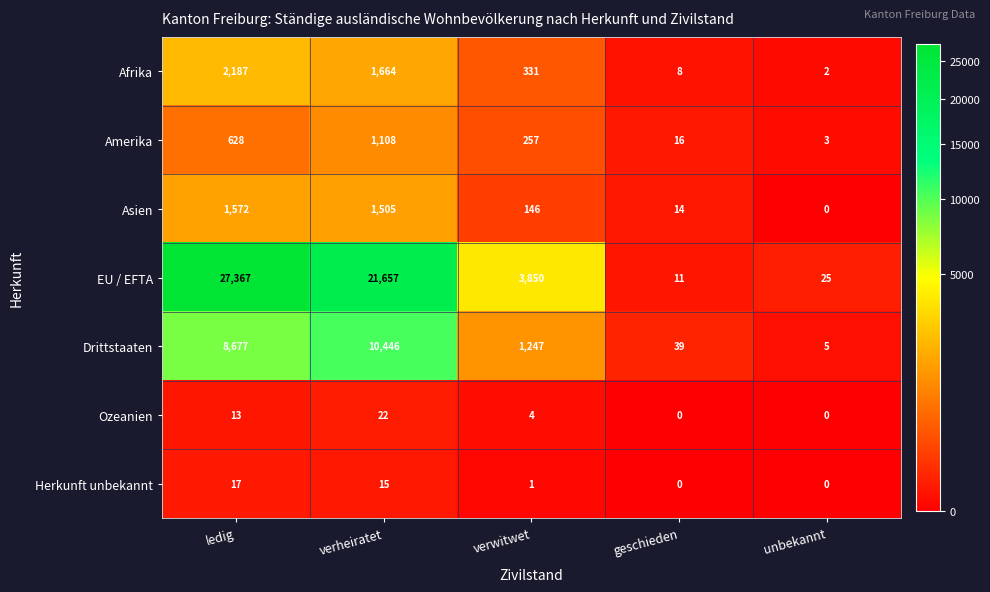

The value of Afrika at geschieden is 5. True or false?

False